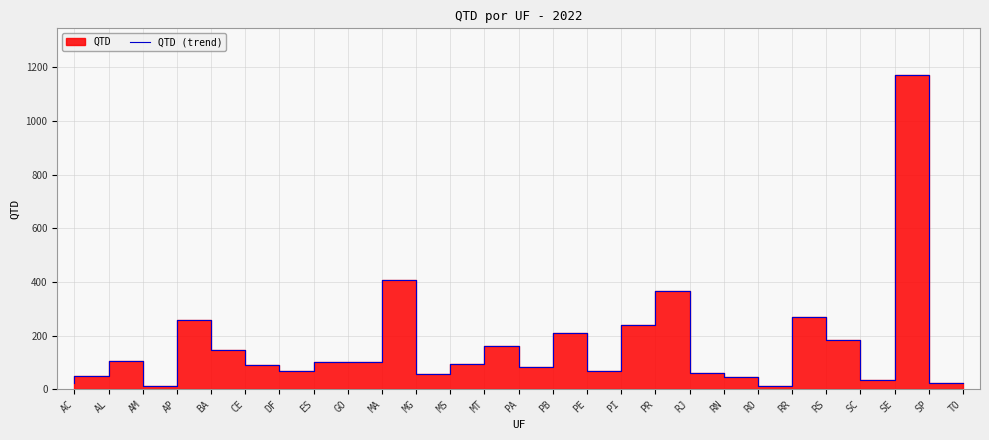

True or false: the data shows 37 at PA.

False